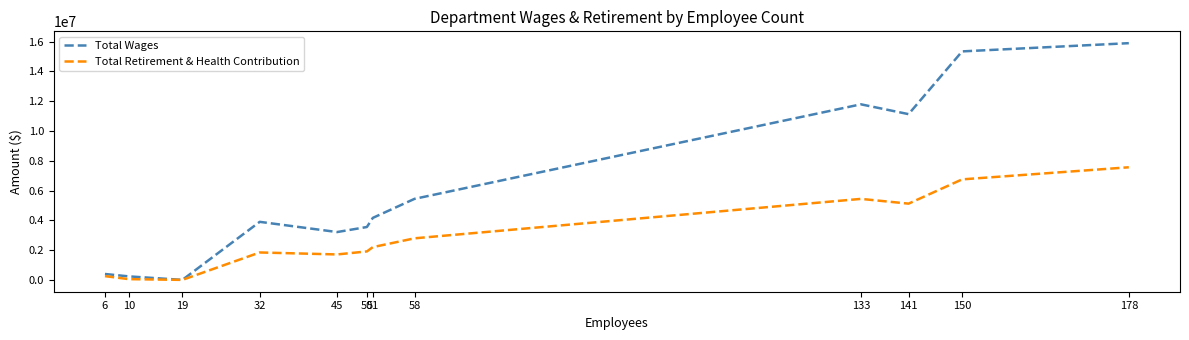

Which series has the largest range (max minus min)?

Total Wages